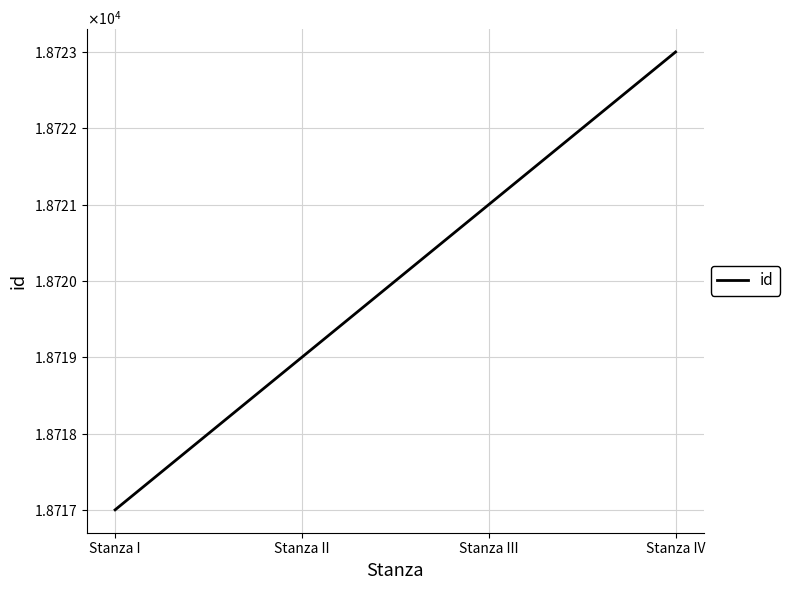

Rank the categories by value from lowest to highest.

Stanza I, Stanza II, Stanza III, Stanza IV